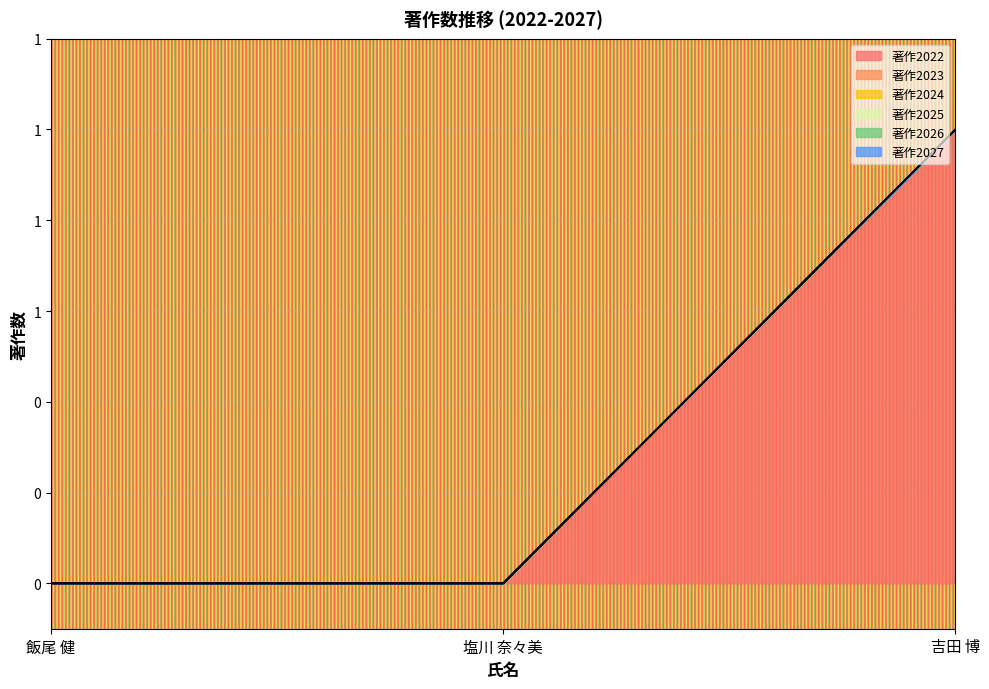

Is it true that 著作2027 equals 0 at 飯尾 健?

True